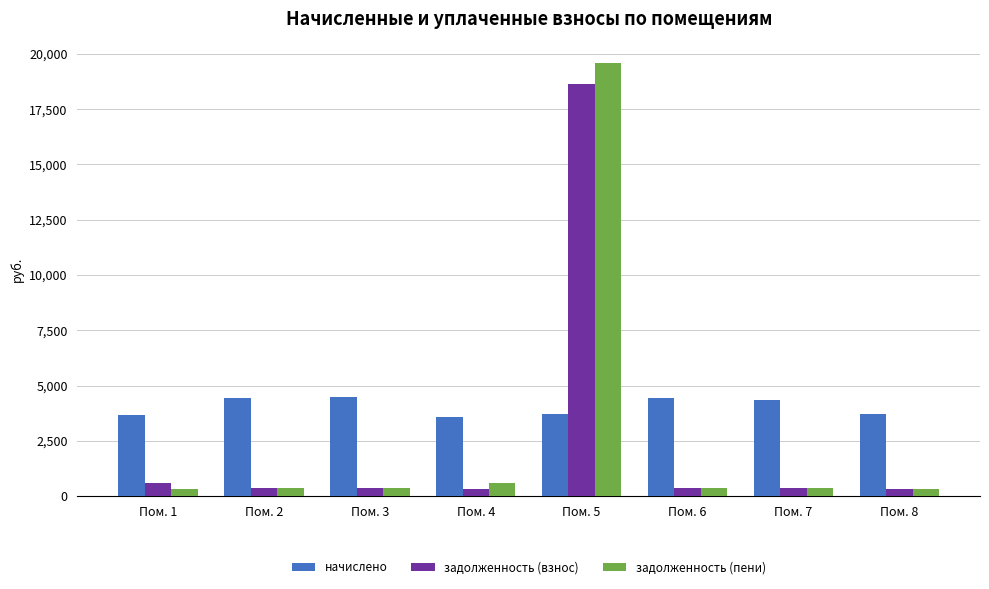

How many groups of bars are there?

8